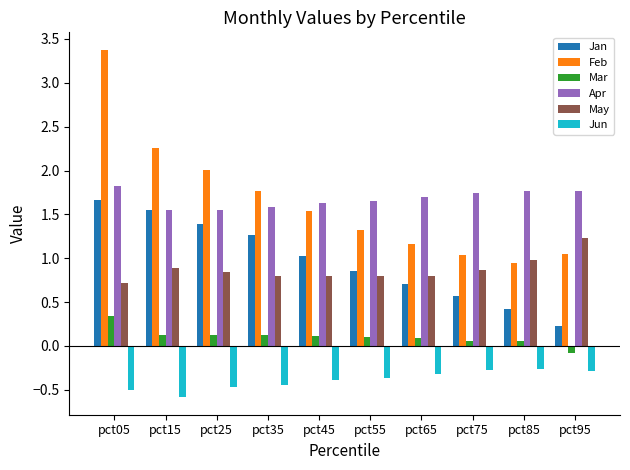

At which label does Apr reach its peak?

pct05